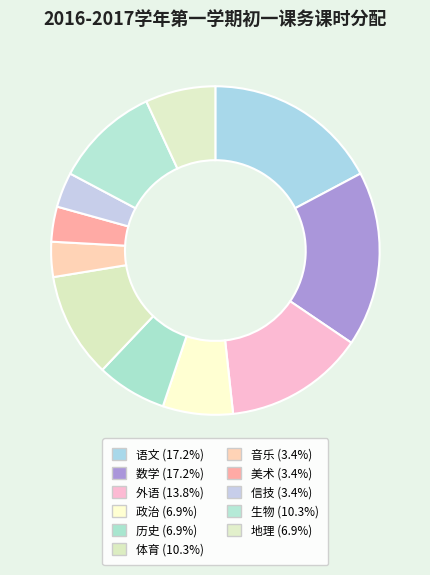

Does any single category account for the majority?

No